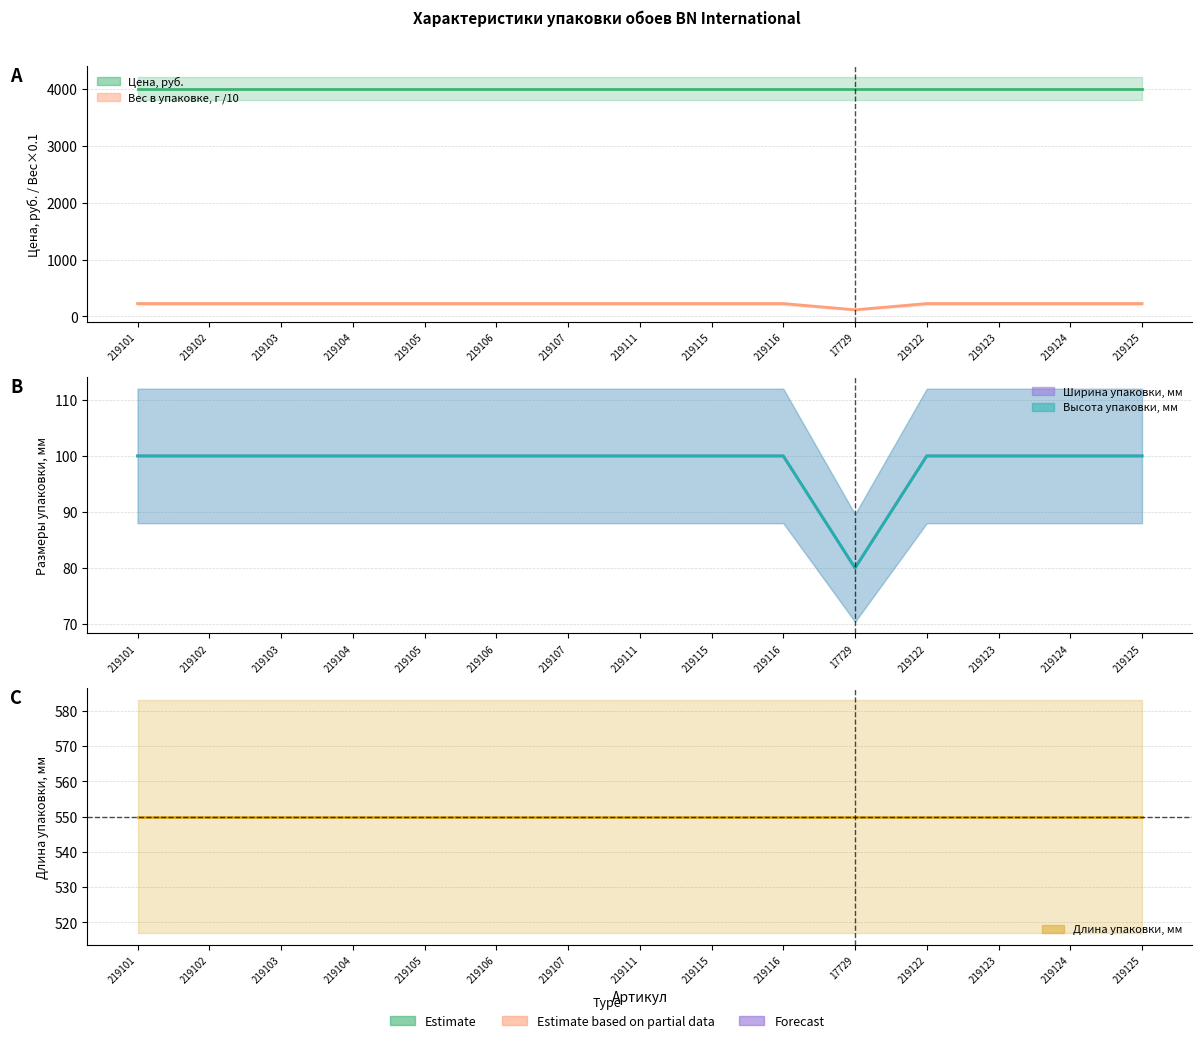

Where is Длина упаковки, мм (центр) nearest to the value 550?

219101